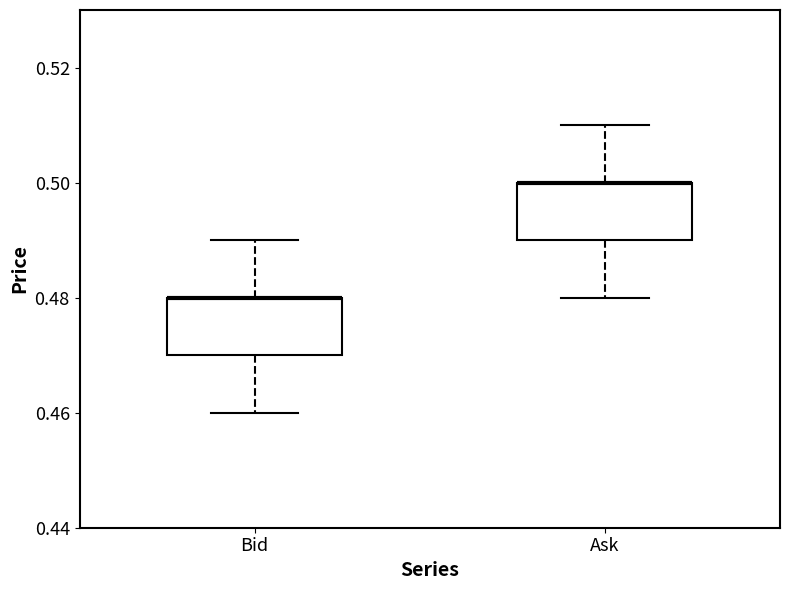

Reading left to right, transcribe this box plot: for each box, give where its median line is, the range the box spans, and where its two whiskers end, as read against the y-axis. The values are not printed on the chart, so give them approximately, as read against the axis.

Bid: median 0.48 (drawn on the box's upper edge), box 0.47 to 0.48, whiskers 0.46 to 0.49
Ask: median 0.50 (drawn on the box's upper edge), box 0.49 to 0.50, whiskers 0.48 to 0.51